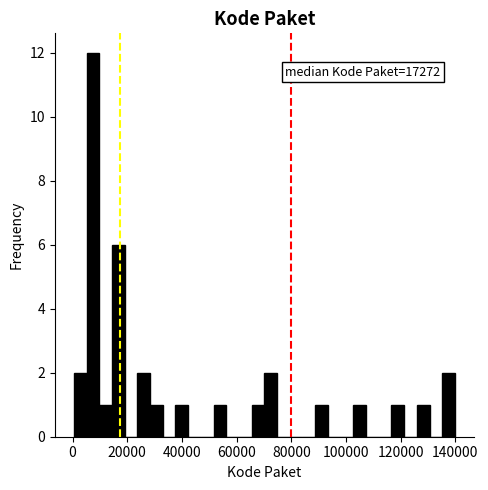

Around what value on the x-axis is the tallest bar? Give the approximate position of its centre, as read against the axis.

8000